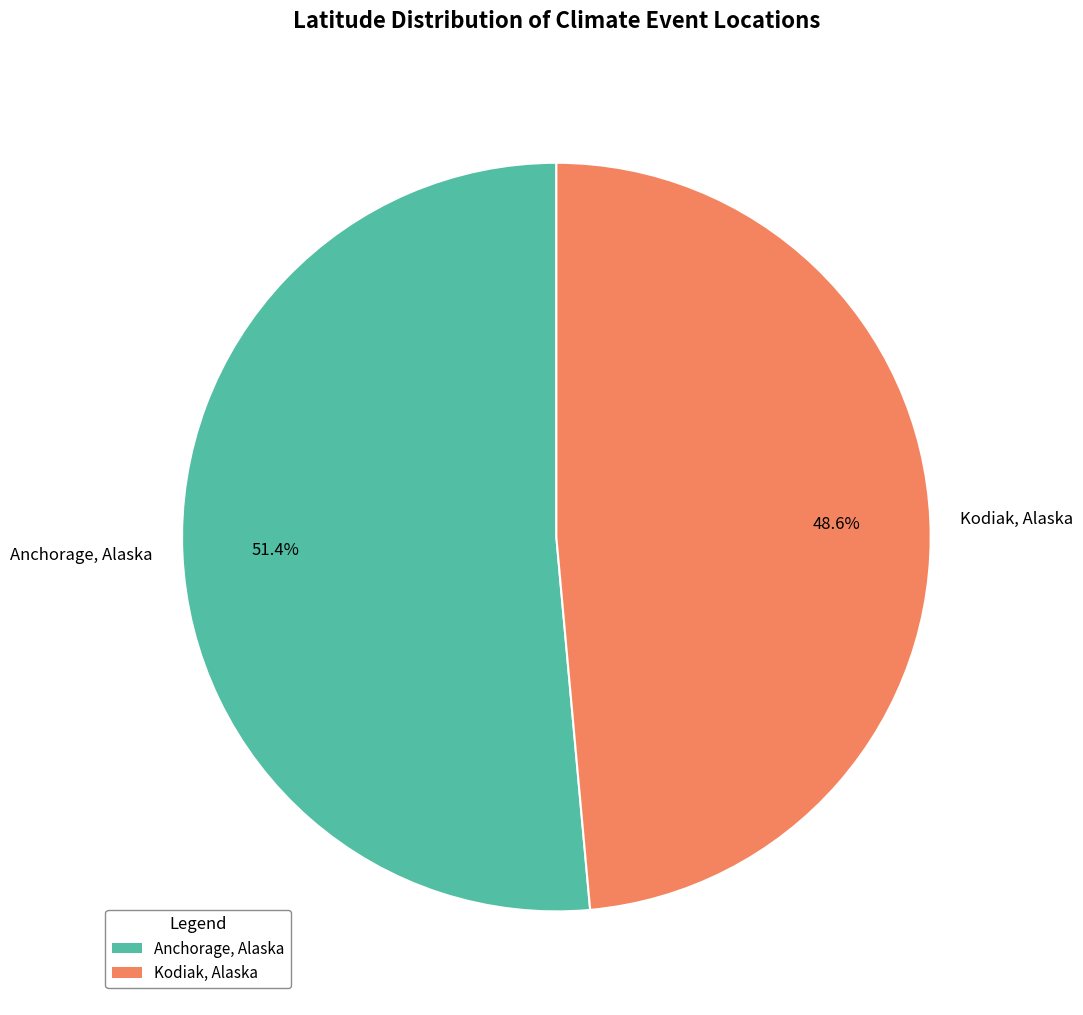

To the nearest percent, what is the average slice percentage?

50%